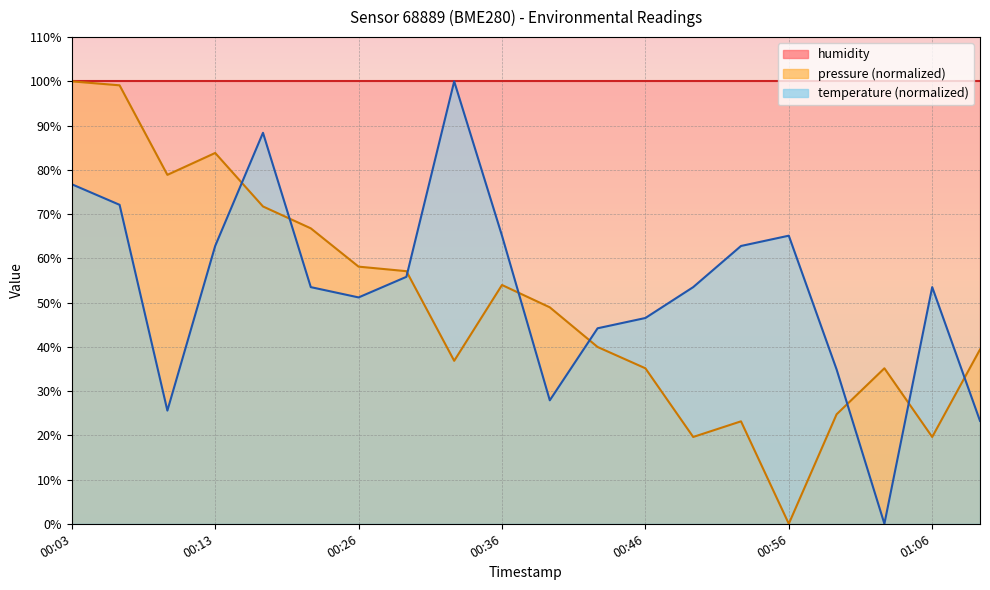

Between 00:13 and 01:10, which series saw the biggest shift?

pressure